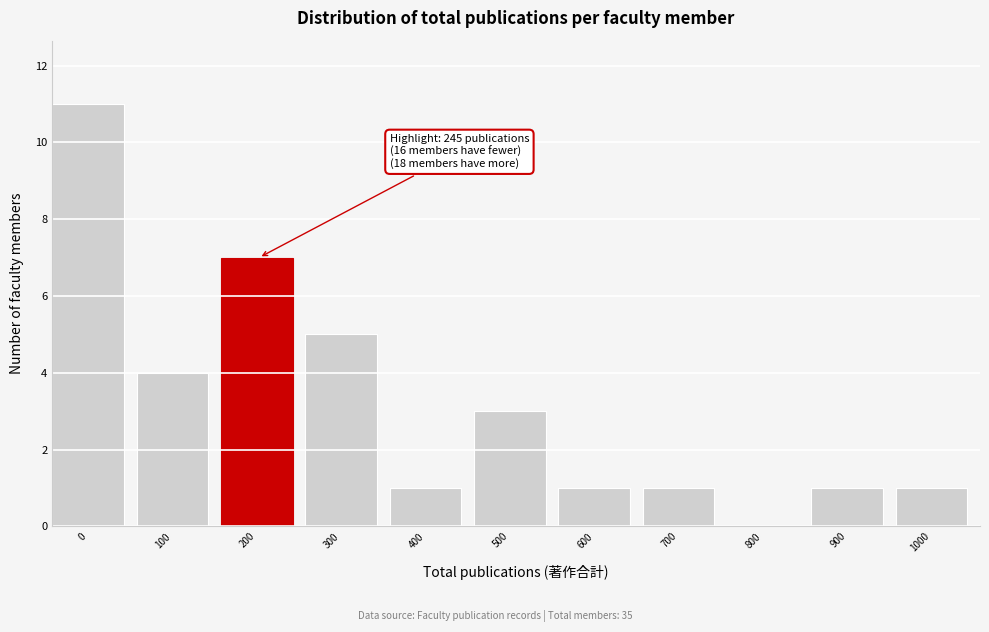

Reading left to right, what are all the values shown in this chart?

0=11	100=4	200=7	300=5	400=1	500=3	600=1	700=1	800=0	900=1	1000=1